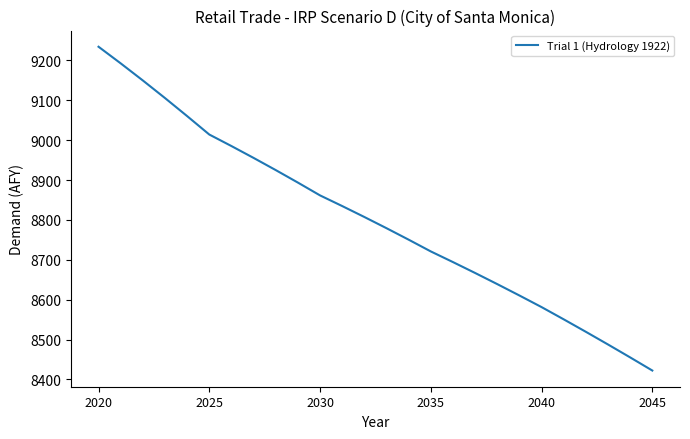

What is the difference between the maximum and minimum values?

812.1